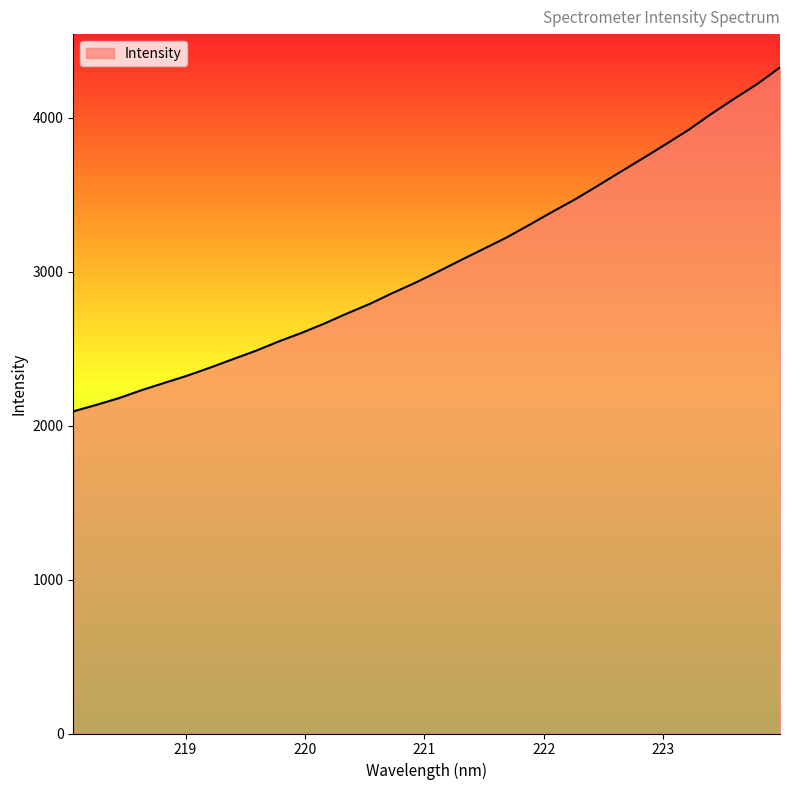

What is the difference between the maximum and minimum values?

2234.3